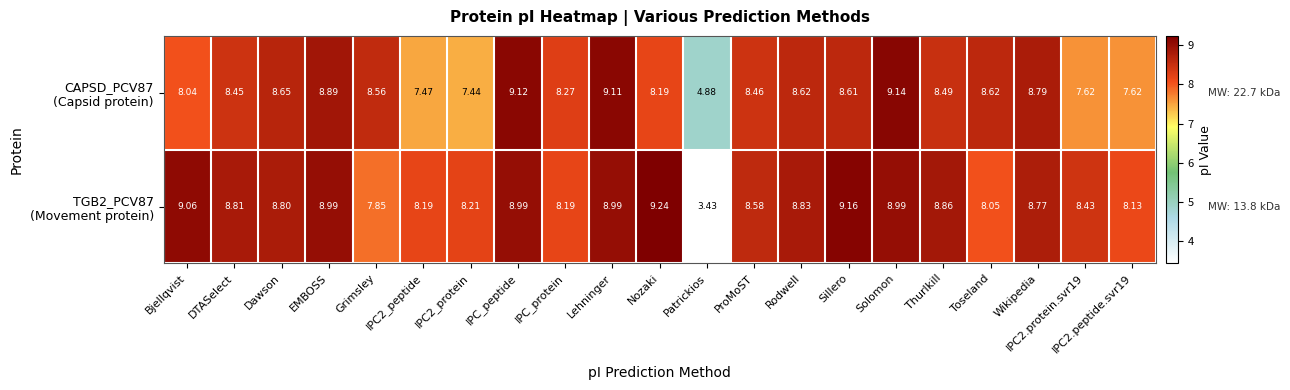

At which category is the sum across all series the highest?

Solomon